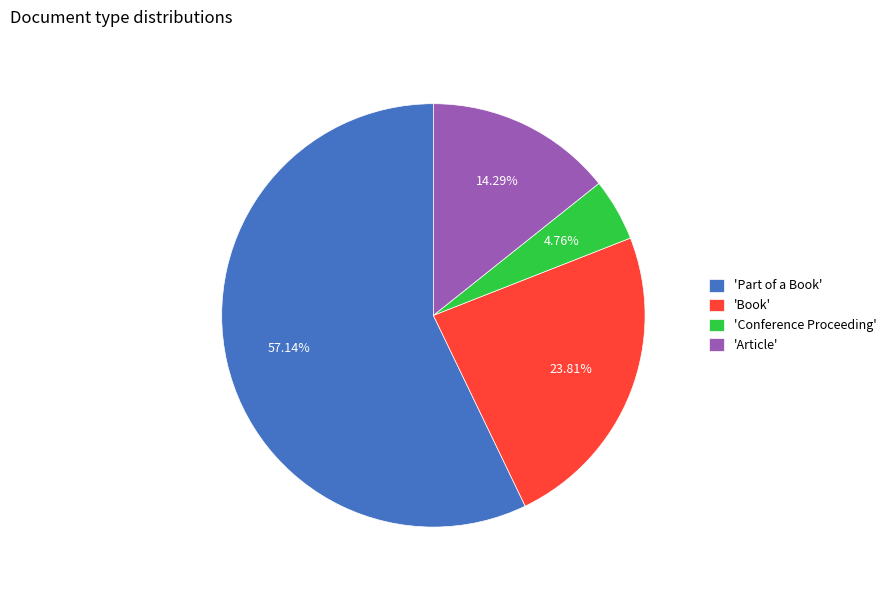

Do 'Part of a Book' and 'Conference Proceeding' together represent more than half of the pie?

Yes